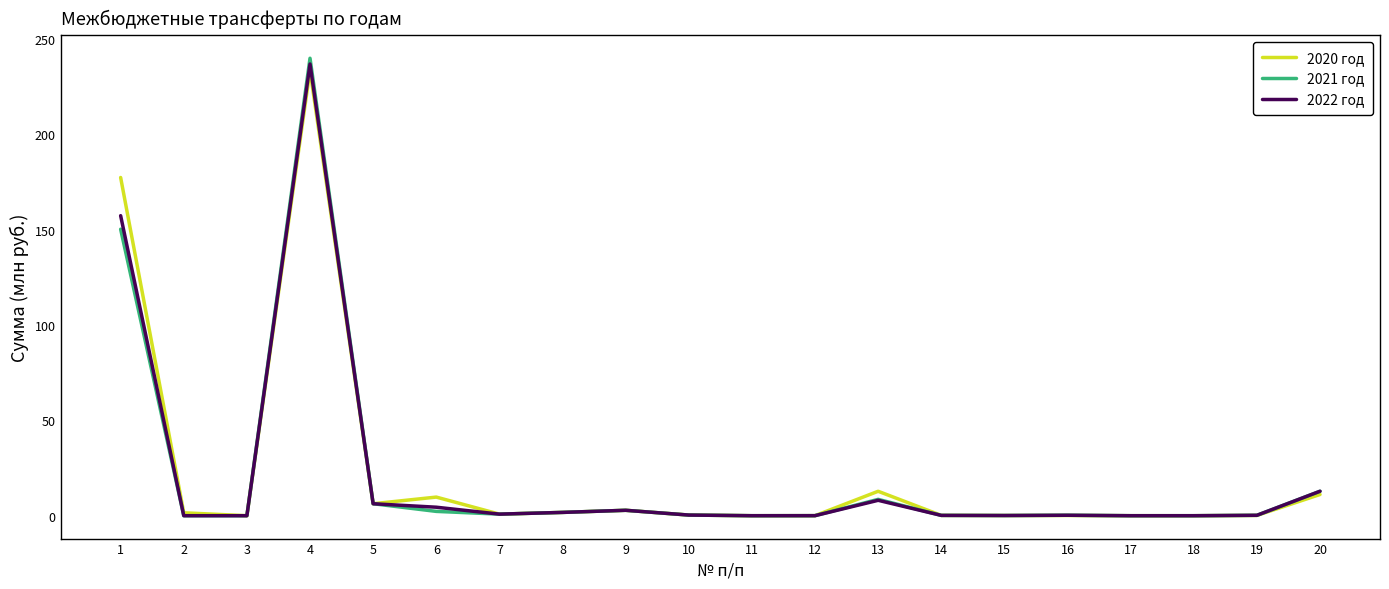

The 2022 год series shows 4.5 at 20. True or false?

False